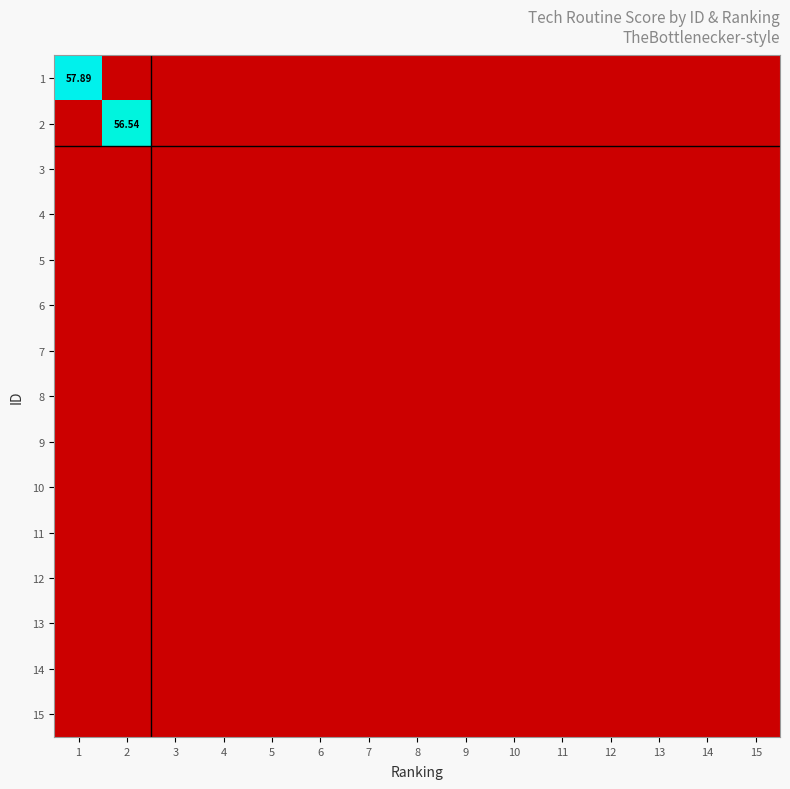

Rank the series at 6 from lowest to highest value.

1, 2, 3, 4, 5, 6, 7, 8, 9, 10, 11, 12, 13, 14, 15